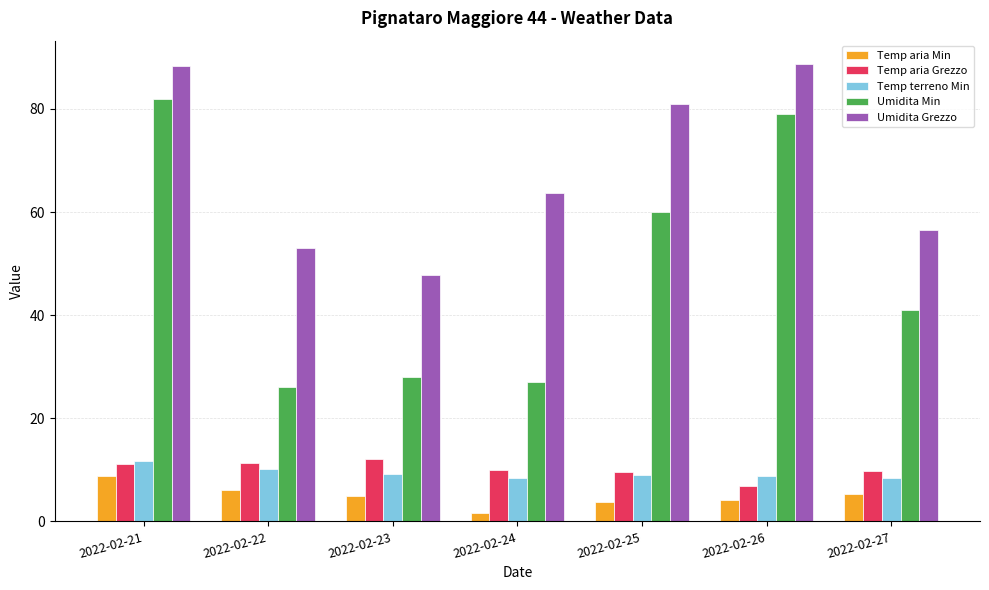

How many distinct data groups are displayed?

5